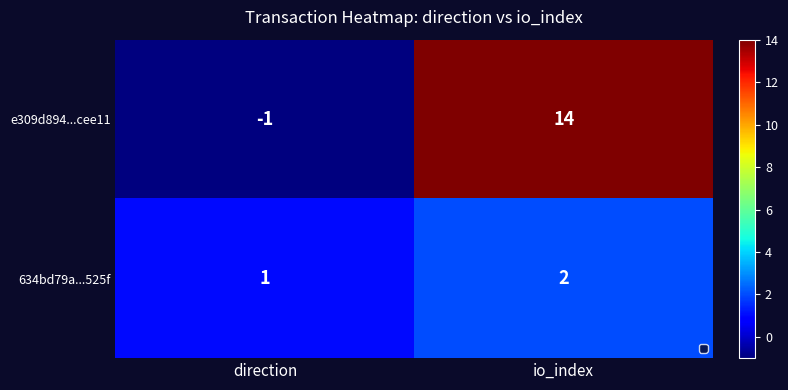

The e309d894...cee11 series shows 8 at io_index. True or false?

False